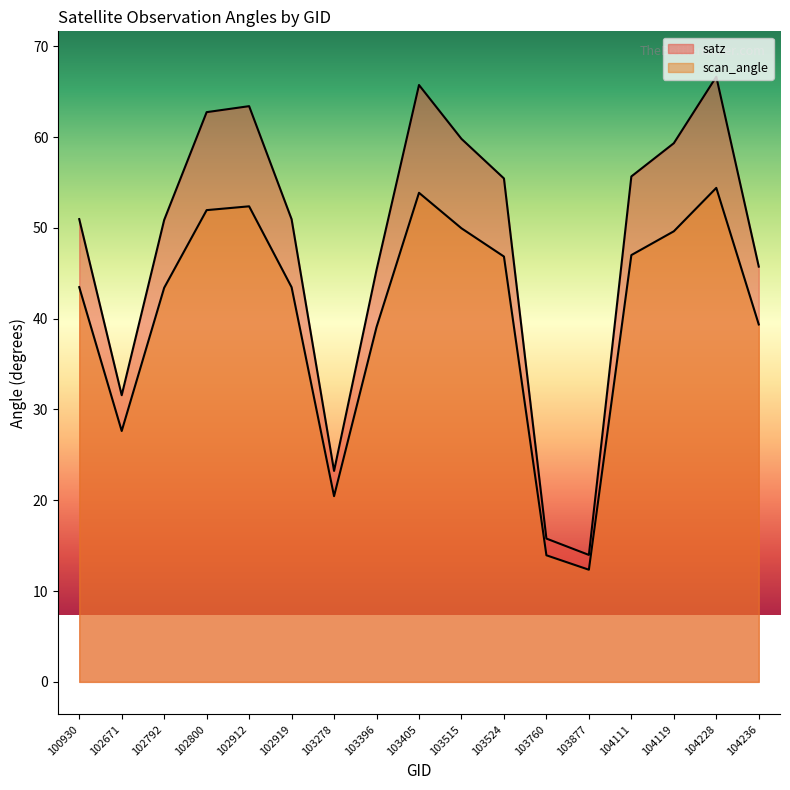

Reading right to left, transcribe all the data shown in this chart.

satz: 45.7	66.6	59.3	55.7	14.0	15.8	55.4	59.8	65.7	45.4	23.2	51.0	63.4	62.7	50.9	31.6	51.0
scan_angle: 39.4	54.4	49.6	47.0	12.3	13.9	46.8	50.0	53.9	39.1	20.4	43.5	52.4	52.0	43.4	27.6	43.5